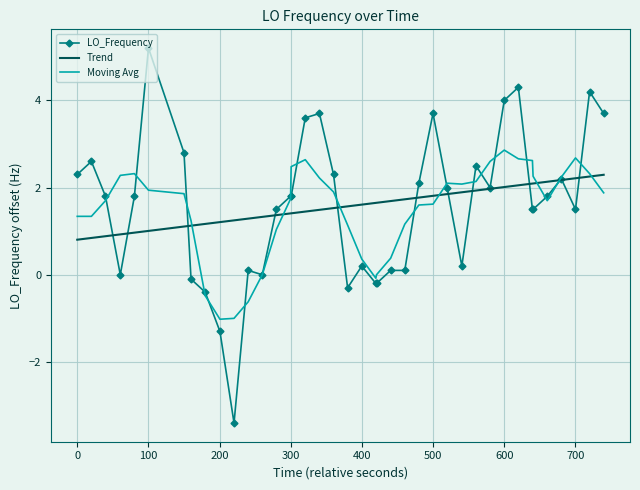

What is the greatest value displayed?

5.2